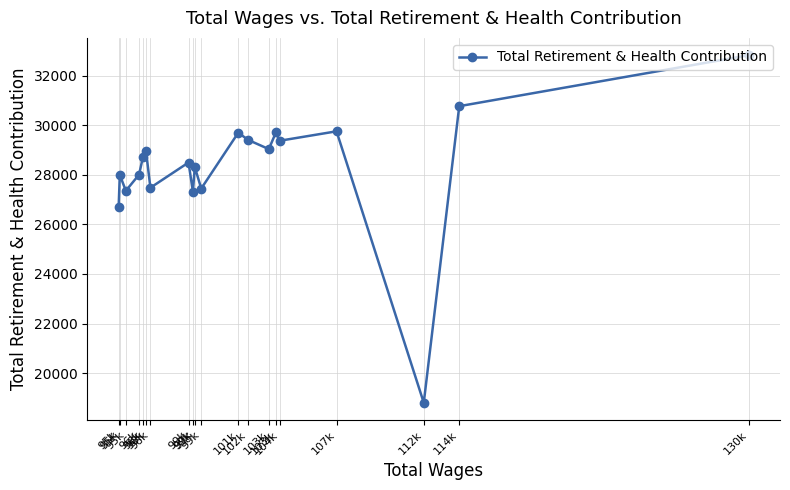

Between 99k and 96k, which is larger?

96k